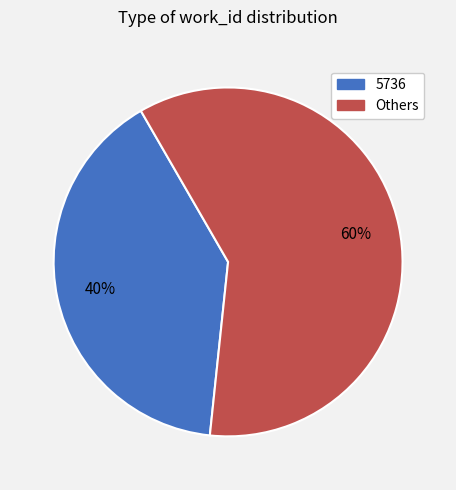

Does any single category account for the majority?

Yes